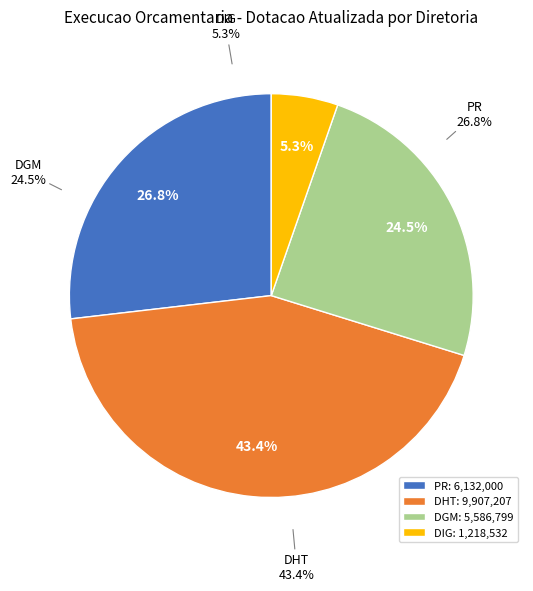

What percentage is the DGM slice, to the nearest percent?

24%